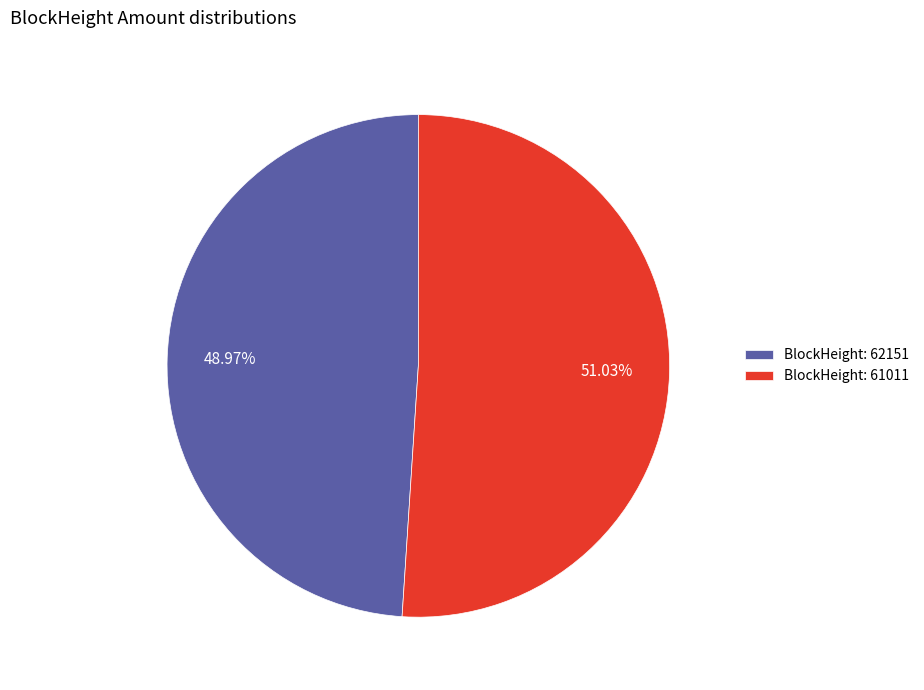

Which has a higher value, BlockHeight: 62151 or BlockHeight: 61011?

BlockHeight: 61011